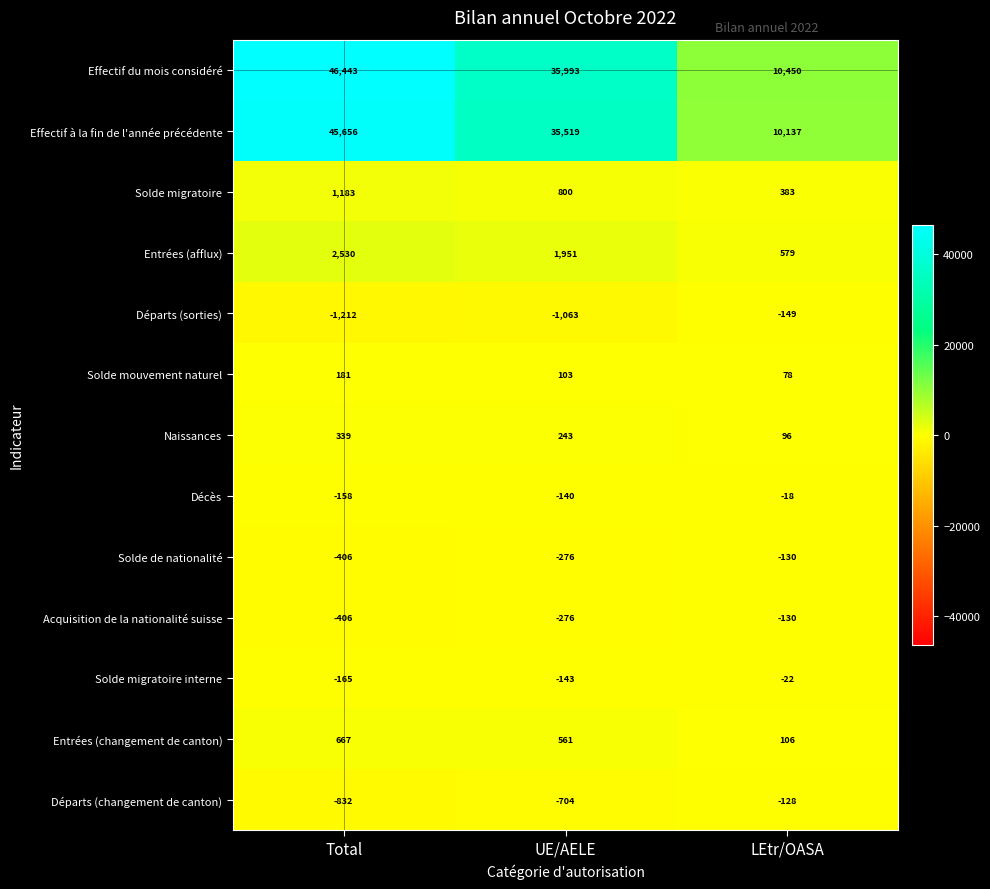

What is the difference between the maximum and minimum values in the Solde mouvement naturel series?

103